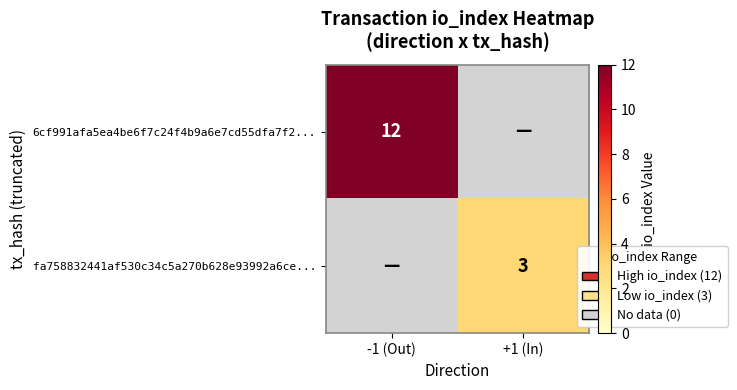

Is the value of fa758832441af530c34c5a270b628e93992a6ce... at +1 (In) greater than the value of 6cf991afa5ea4be6f7c24f4b9a6e7cd55dfa7f2... at -1 (Out)?

No